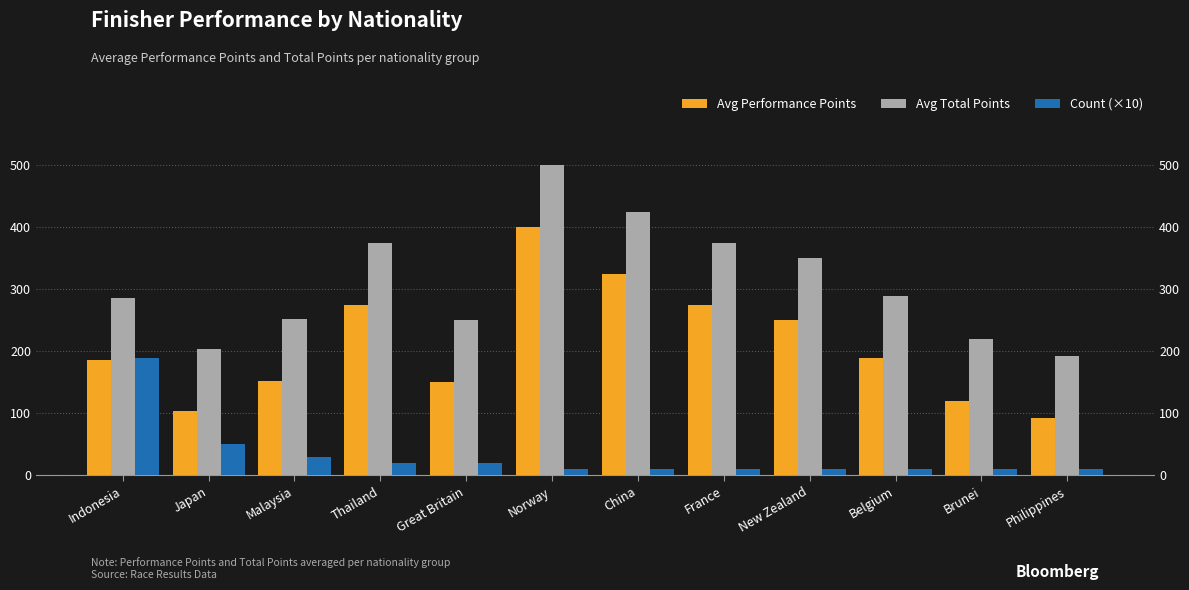

Which series changed the most between Malaysia and Thailand?

Avg Performance Points